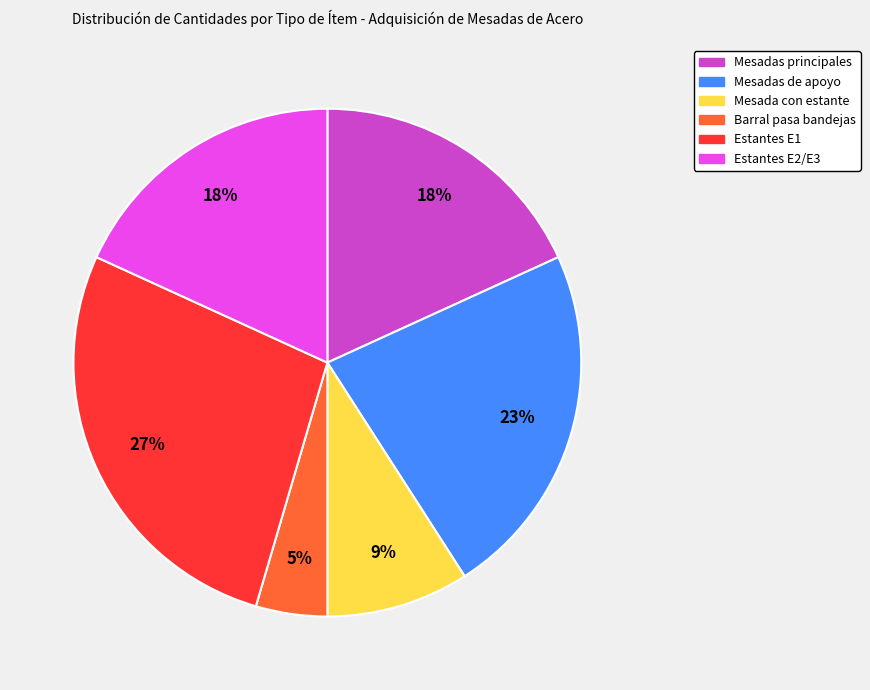

Is there any slice that represents more than half of the pie?

No